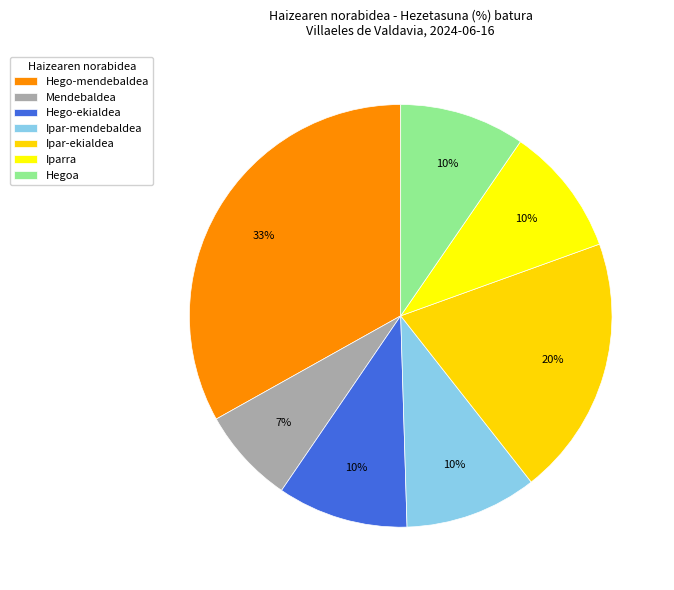

How many segments does this pie chart have?

7